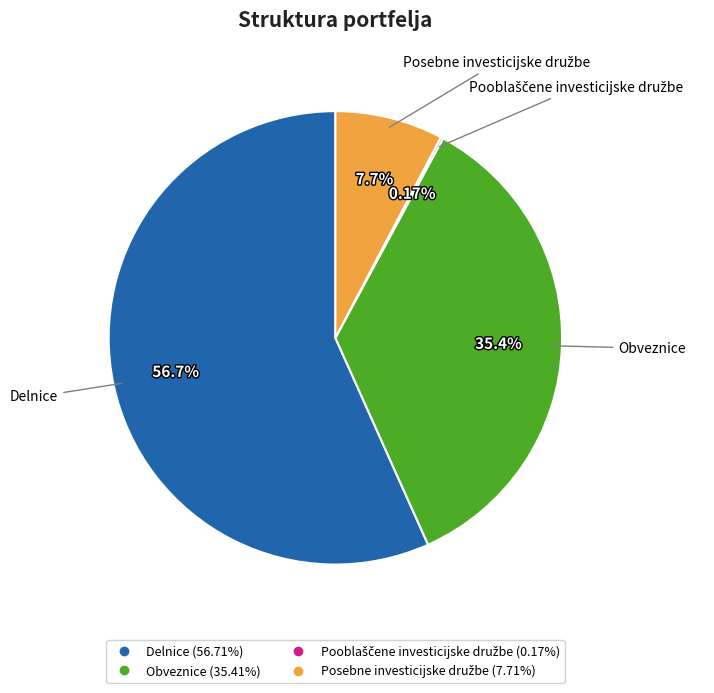

What is the majority slice?

Delnice